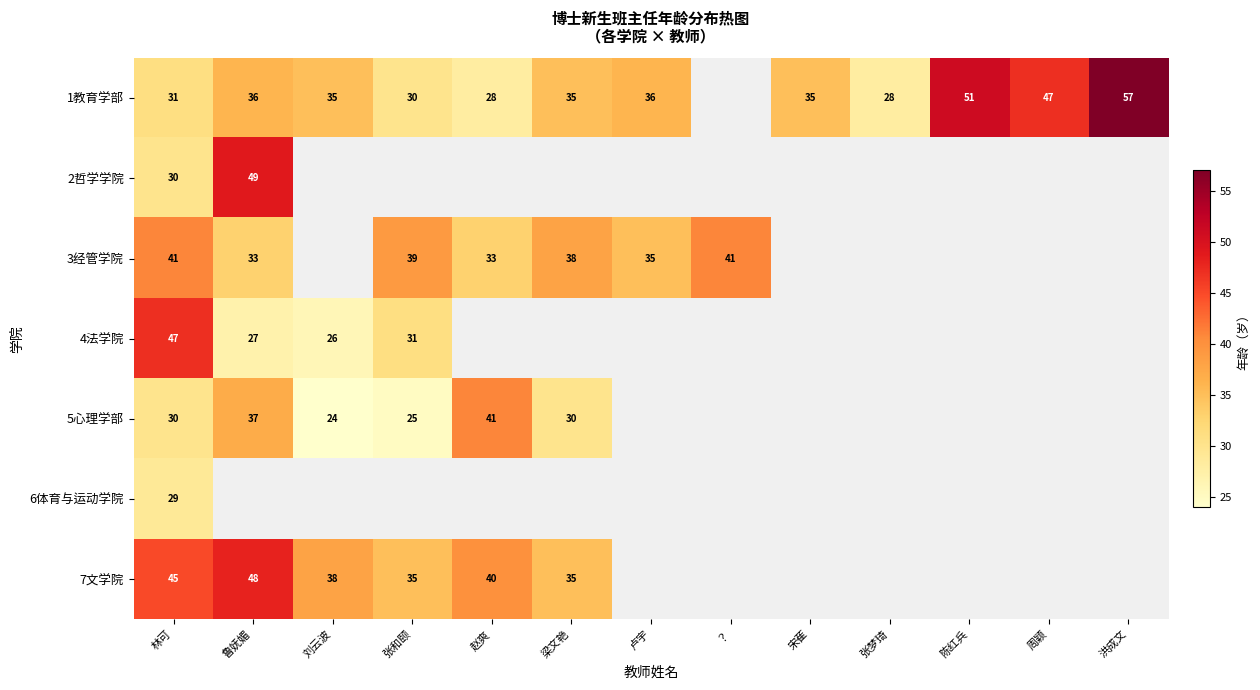

At how many categories does at least one series exceed 40?

7